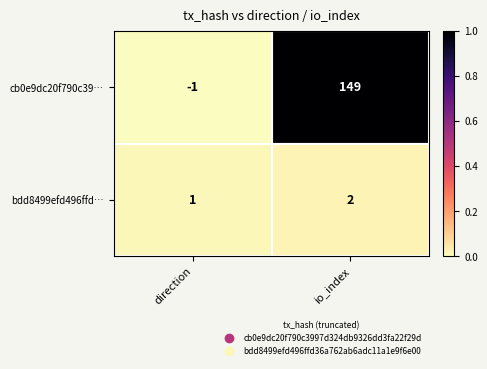

True or false: cb0e9dc20f790c39… has a value of 247 at io_index.

False